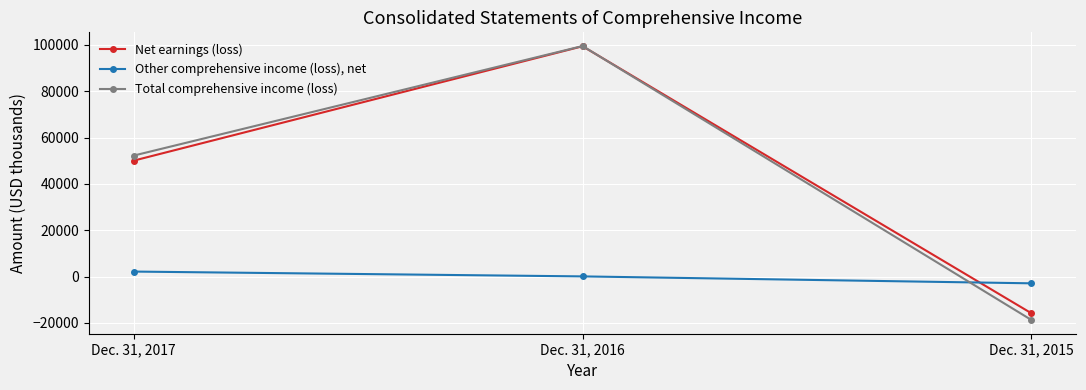

List the series in order of their peak value, lowest first.

Other comprehensive income (loss), net, Net earnings (loss), Total comprehensive income (loss)